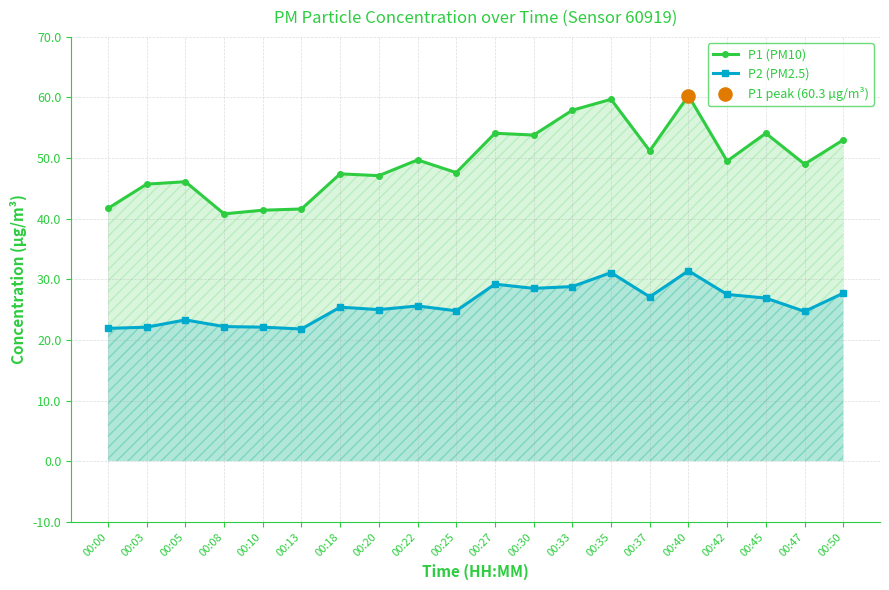

Which series contains the lowest Y value?

P2 (PM2.5)